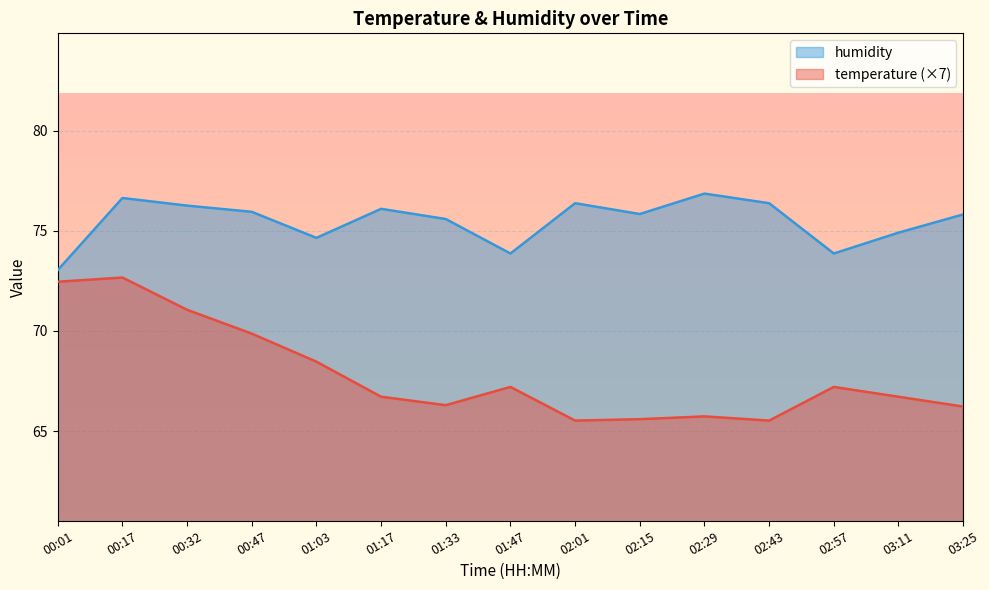

Reading left to right, transcribe all the data shown in this chart.

temperature: 72.5	72.7	71.0	69.9	68.5	66.7	66.3	67.2	65.5	65.6	65.7	65.5	67.2	66.7	66.2
humidity: 73.0	76.6	76.2	75.9	74.6	76.1	75.6	73.9	76.4	75.8	76.8	76.4	73.9	74.9	75.8